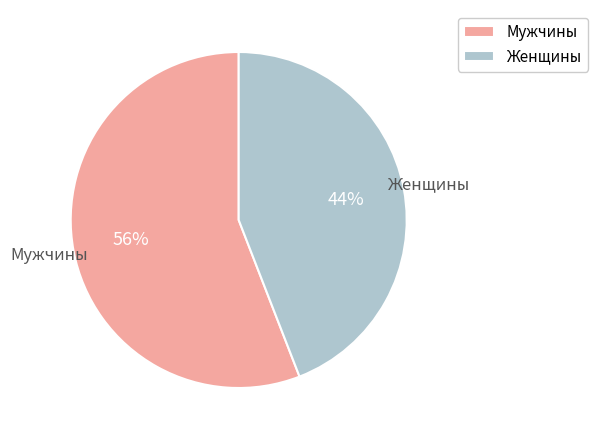

How many segments does this pie chart have?

2